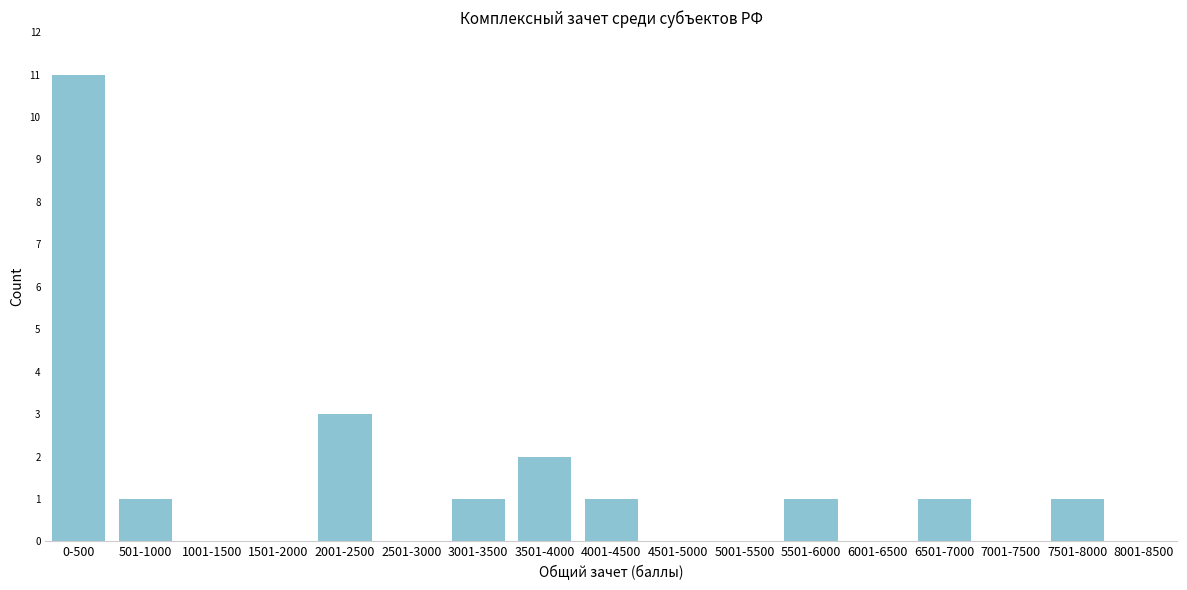

Reading left to right, transcribe all the data shown in this chart.

0-500=11	501-1000=1	1001-1500=0	1501-2000=0	2001-2500=3	2501-3000=0	3001-3500=1	3501-4000=2	4001-4500=1	4501-5000=0	5001-5500=0	5501-6000=1	6001-6500=0	6501-7000=1	7001-7500=0	7501-8000=1	8001-8500=0